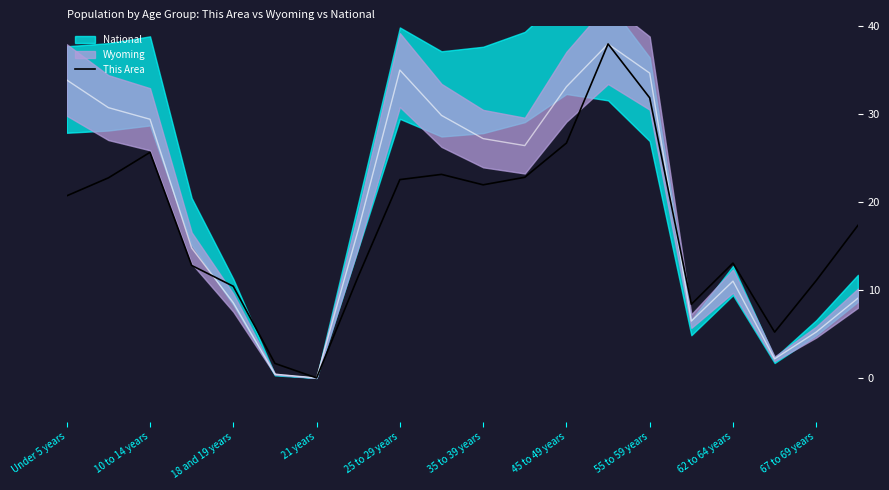

Where does the This Area series first go above 20?

Under 5 years